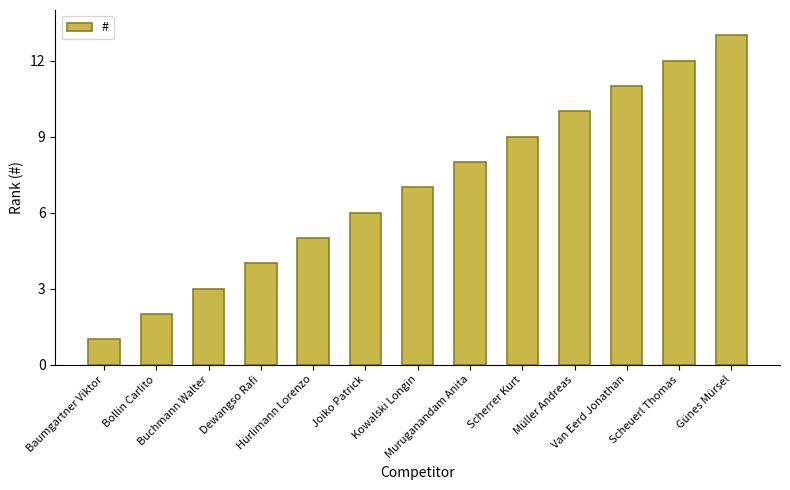

What is the minimum value shown in the chart?

1